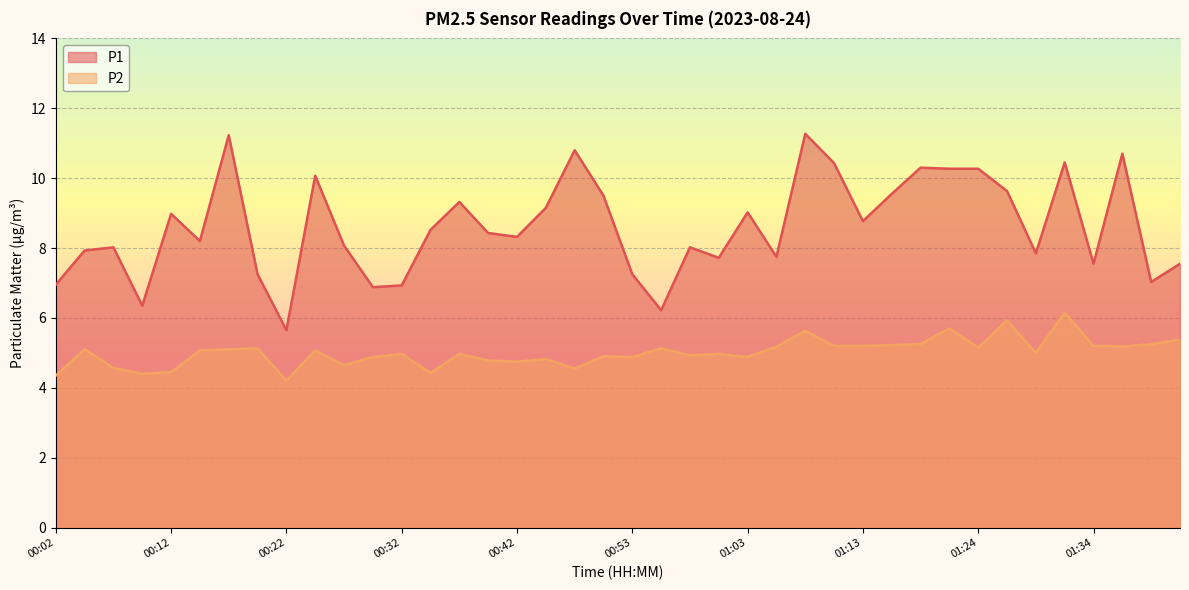

Reading right to left, transcribe all the data shown in this chart.

P1: 01:42=7.5	01:39=7.0	01:37=10.7	01:34=7.5	01:31=10.4	01:29=7.8	01:26=9.6	01:24=10.3	01:21=10.3	01:18=10.3	01:16=9.6	01:13=8.8	01:10=10.4	01:08=11.3	01:05=7.8	01:03=9.0	01:00=7.7	00:58=8.0	00:55=6.2	00:53=7.2	00:50=9.5	00:47=10.8	00:45=9.2	00:42=8.3	00:40=8.4	00:37=9.3	00:35=8.5	00:32=6.9	00:30=6.9	00:27=8.1	00:25=10.1	00:22=5.7	00:19=7.2	00:17=11.2	00:14=8.2	00:12=9.0	00:09=6.3	00:07=8.0	00:04=7.9	00:02=7.0
P2: 01:42=5.4	01:39=5.2	01:37=5.2	01:34=5.2	01:31=6.2	01:29=5.0	01:26=5.9	01:24=5.2	01:21=5.7	01:18=5.2	01:16=5.2	01:13=5.2	01:10=5.2	01:08=5.6	01:05=5.2	01:03=4.9	01:00=5.0	00:58=4.9	00:55=5.1	00:53=4.9	00:50=4.9	00:47=4.5	00:45=4.8	00:42=4.8	00:40=4.8	00:37=5.0	00:35=4.4	00:32=5.0	00:30=4.9	00:27=4.7	00:25=5.1	00:22=4.2	00:19=5.1	00:17=5.1	00:14=5.1	00:12=4.5	00:09=4.4	00:07=4.6	00:04=5.1	00:02=4.3